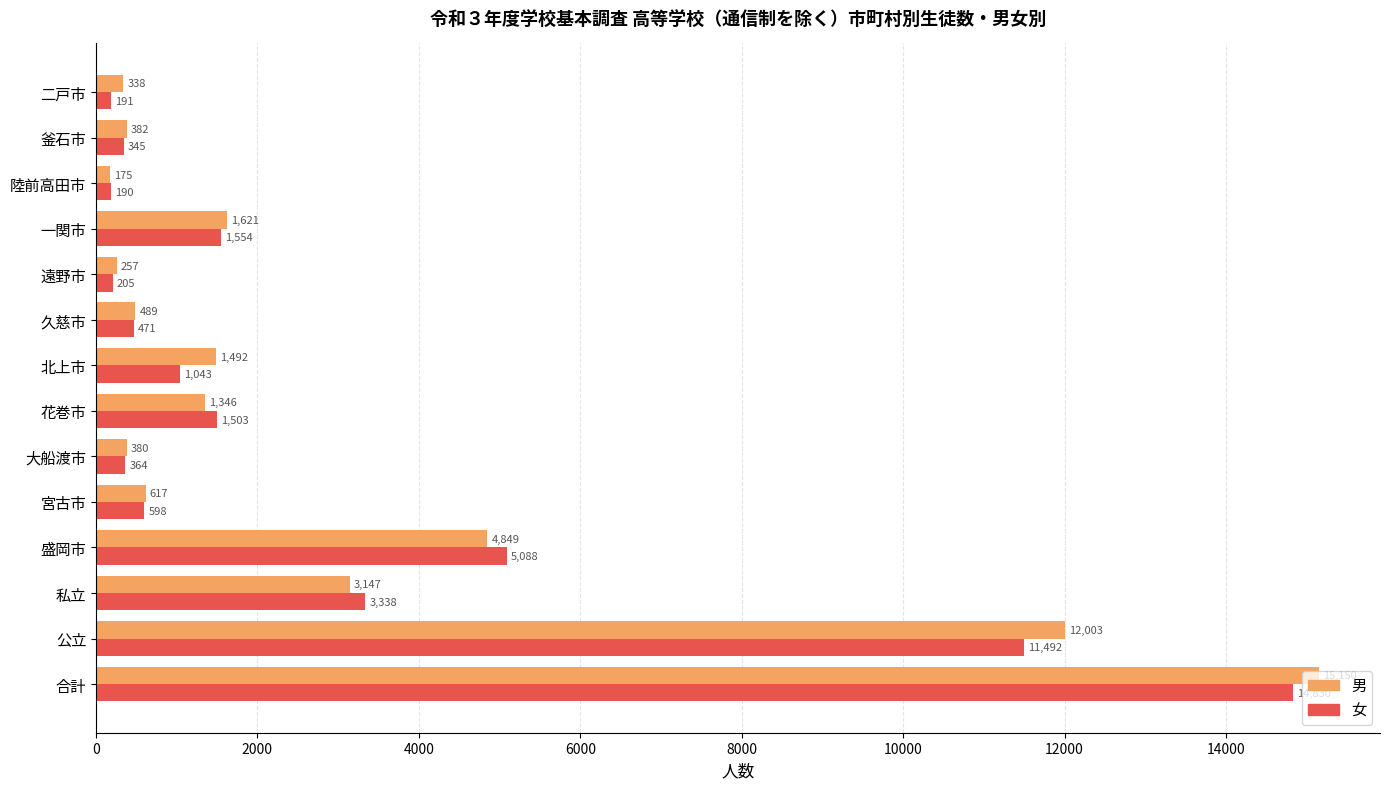

What is the approximate value of 女 at 北上市, to the nearest 50?

1050